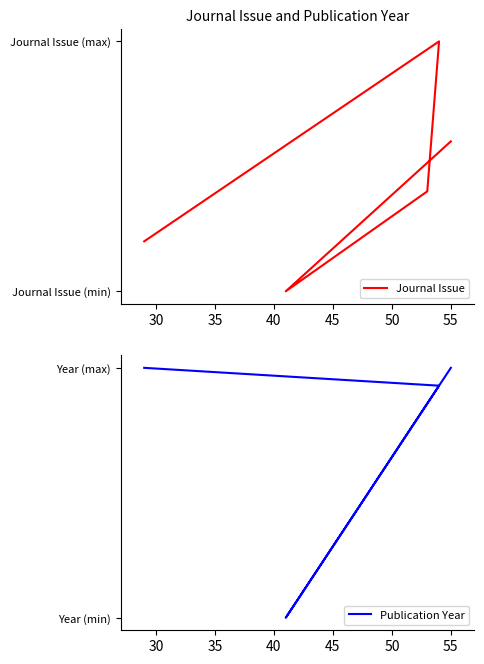

What is the difference between the highest and lowest values at 35?

2005